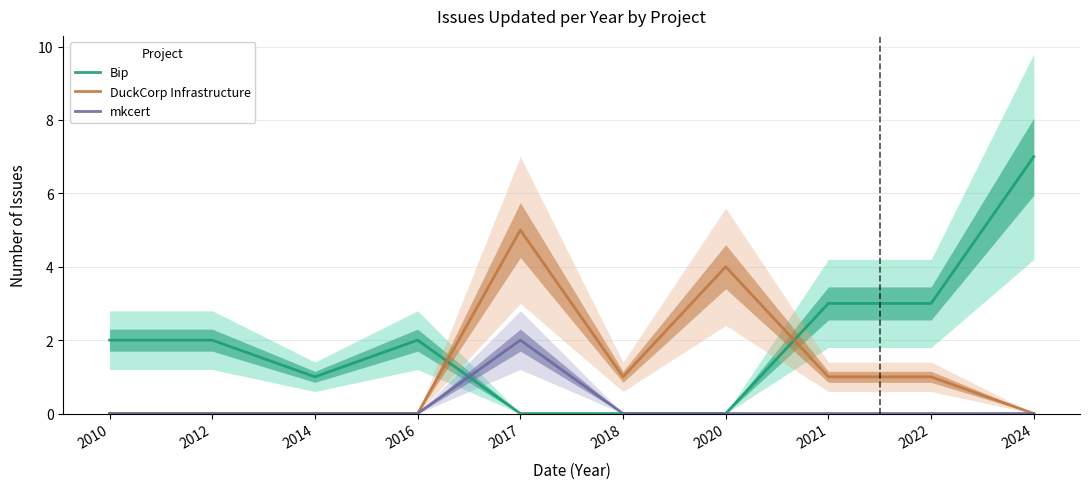

In DuckCorp Infrastructure, how many points are lower than both neighbors (excluding endpoints)?

1